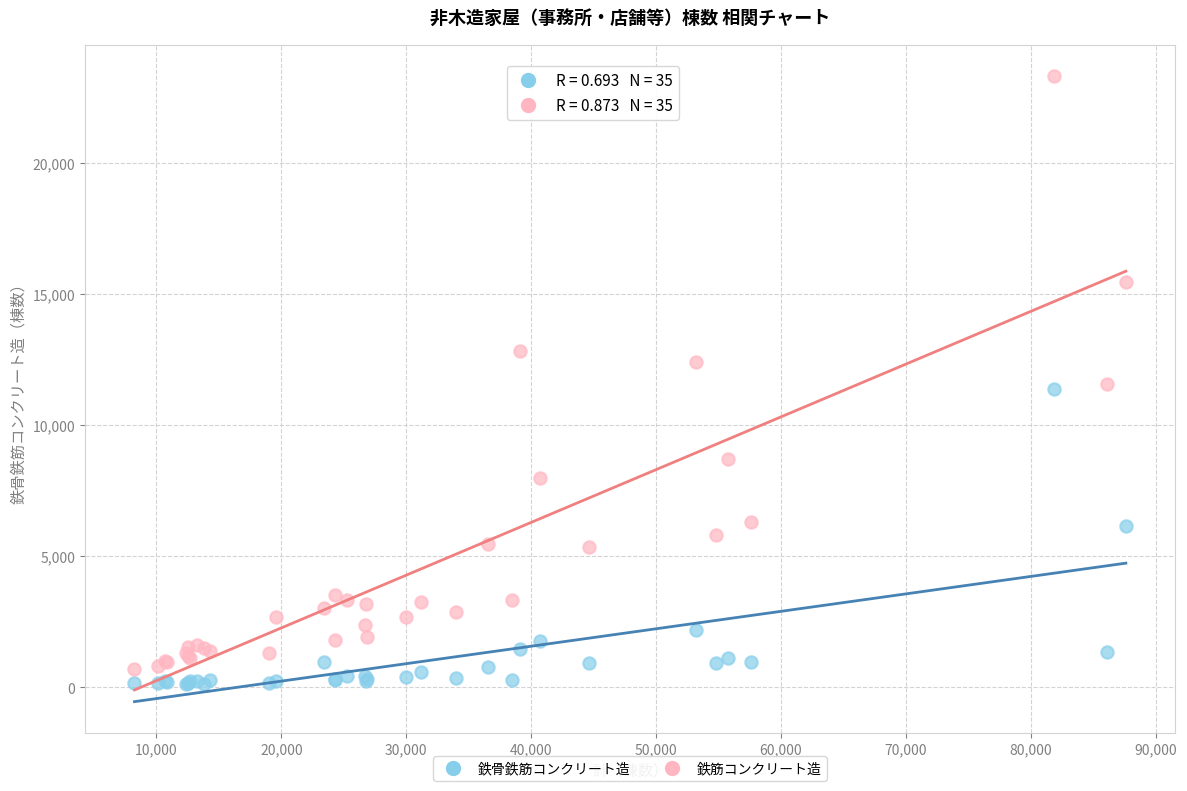

What is the X range (max minus min) for the scatter plot?

79363